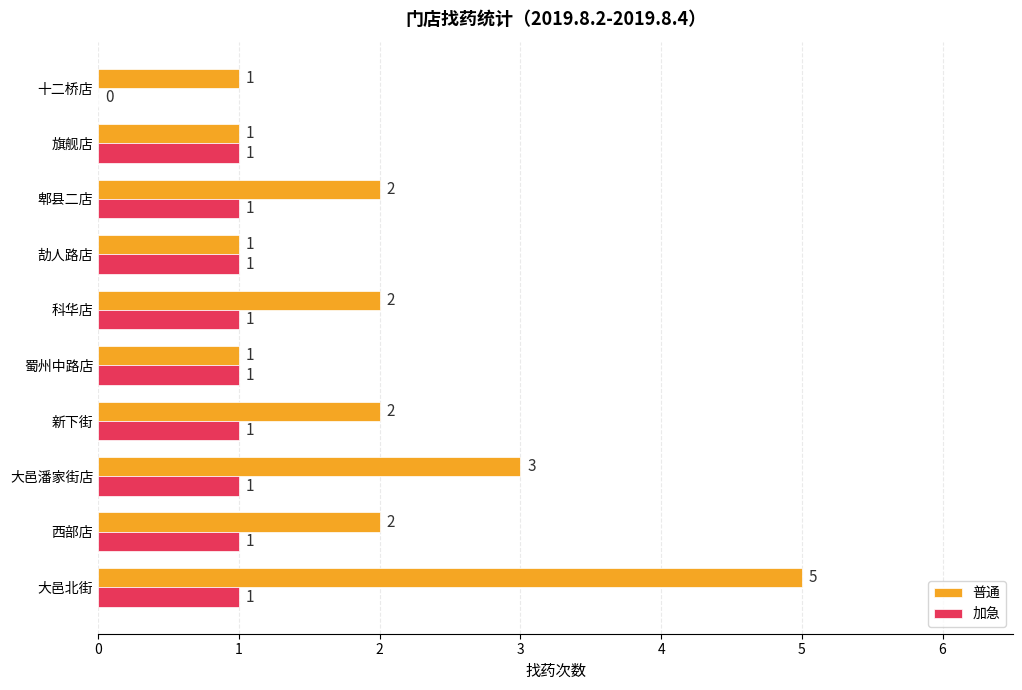

The 加急 series shows 1 at 大邑北街. True or false?

True